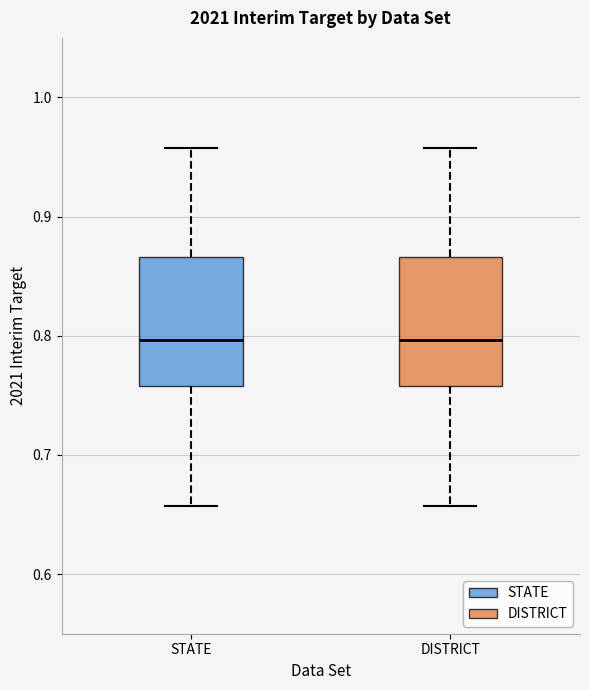

Reading left to right, transcribe this box plot: for each box, give where its median line is, the range the box spans, and where its two whiskers end, as read against the y-axis. The values are not printed on the chart, so give them approximately, as read against the axis.

STATE: median 0.80, box 0.76 to 0.87, whiskers 0.66 to 0.96
DISTRICT: median 0.80, box 0.76 to 0.87, whiskers 0.66 to 0.96